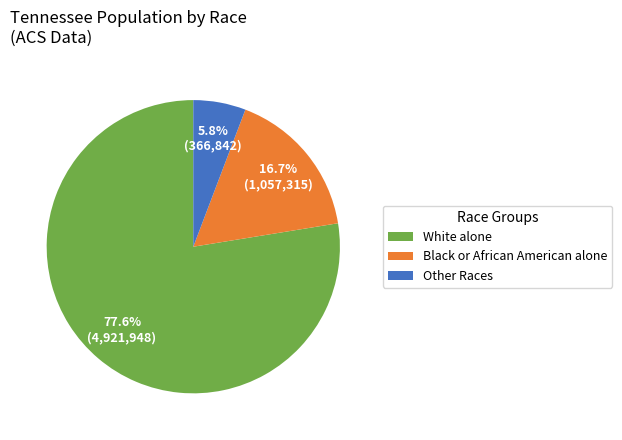

How much of the chart is everything except Other Races?

94.2%